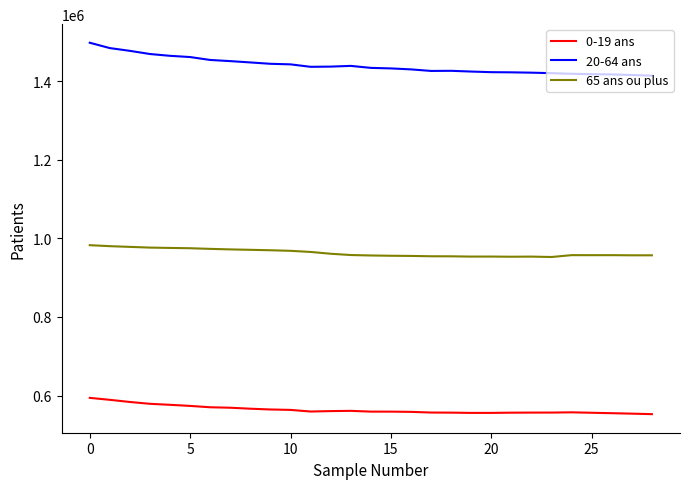

True or false: 65 ans ou plus and 20-64 ans intersect in this chart.

False